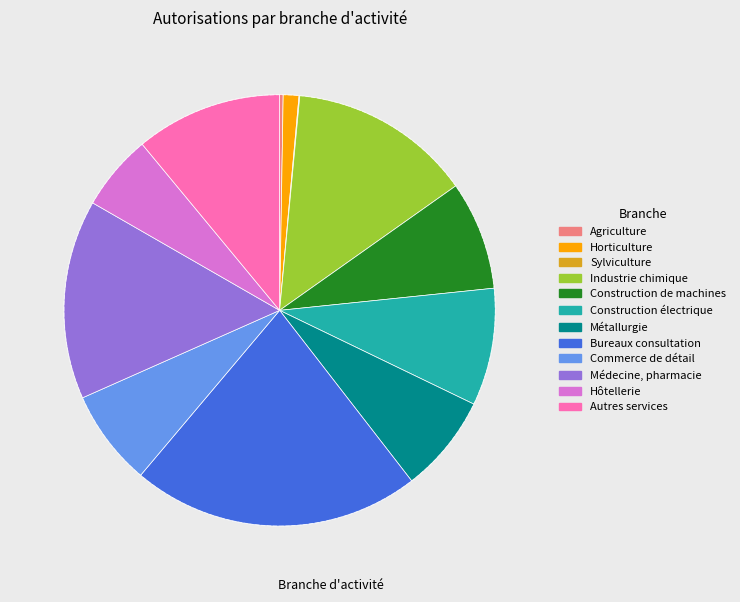

Approximately how many times larger is the value at Autres services compared to Construction de machines?

1.3